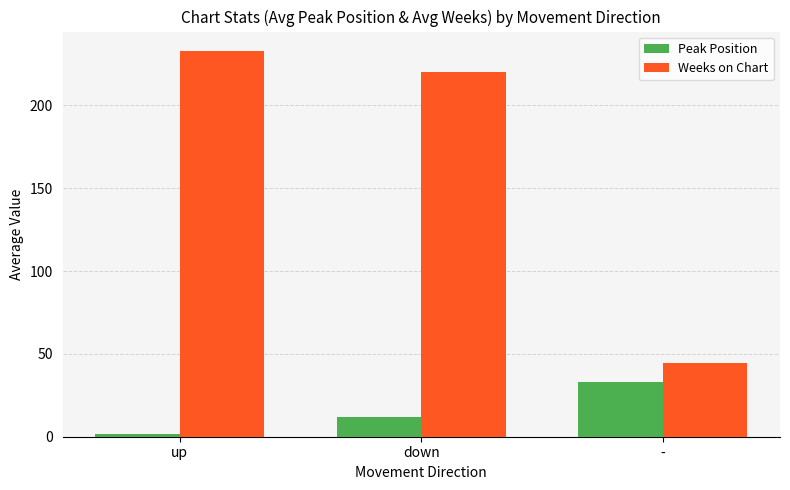

What is the label of the 1st bar from the right?

-